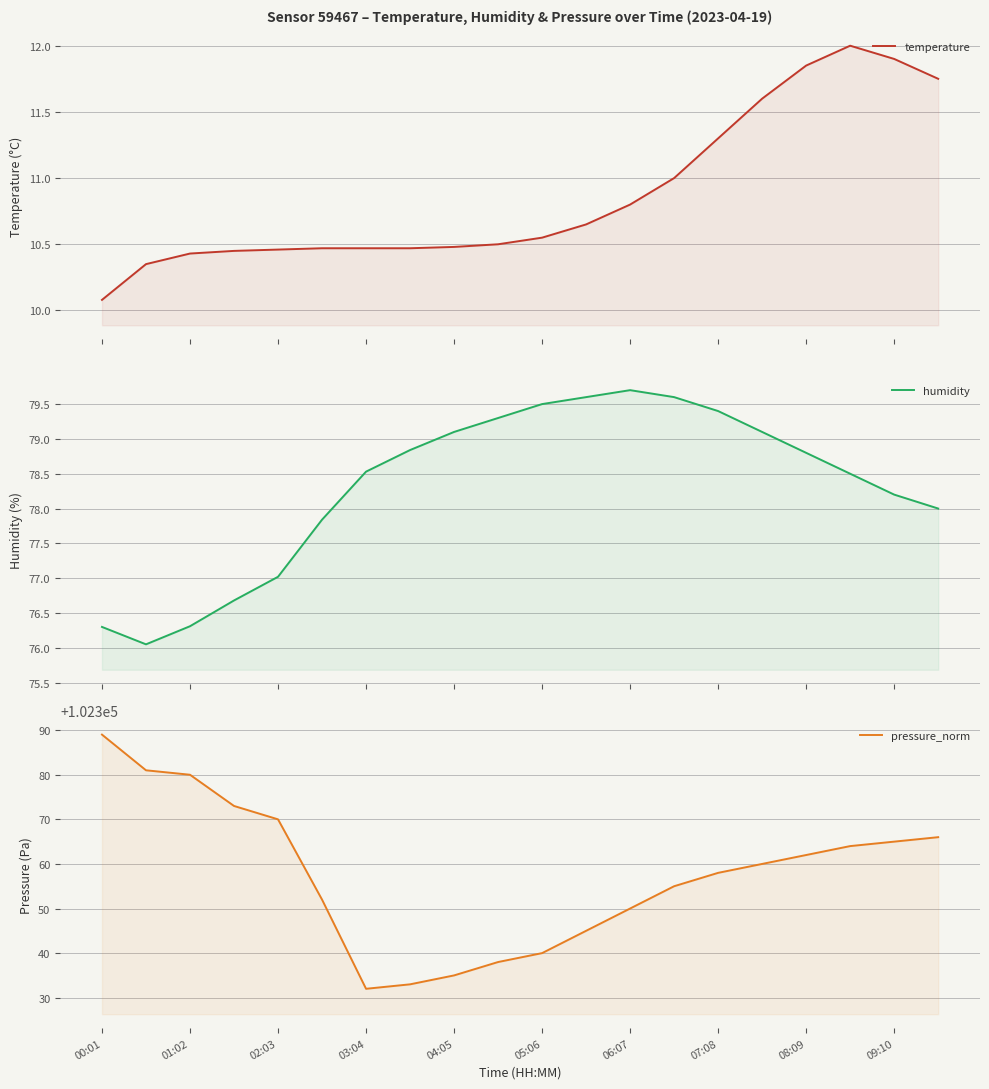

How many series are shown in this chart?

3